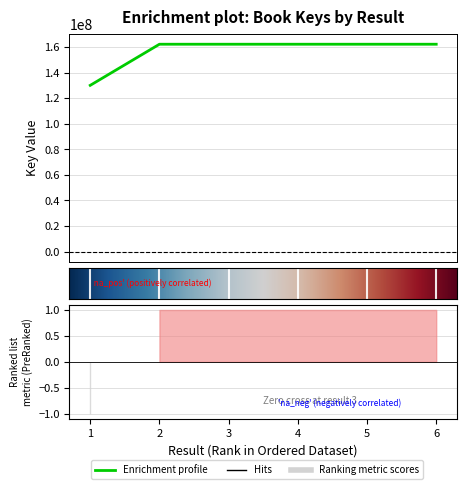

Where is the data nearest to the value 146187943?

5